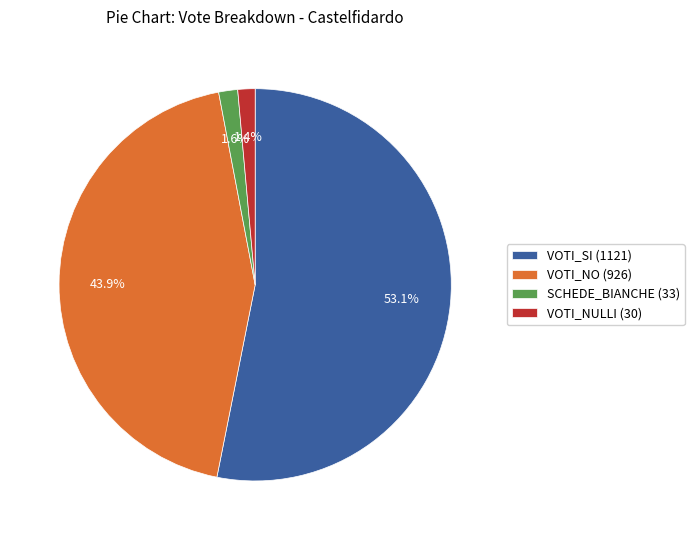

Is there any slice that represents more than half of the pie?

Yes